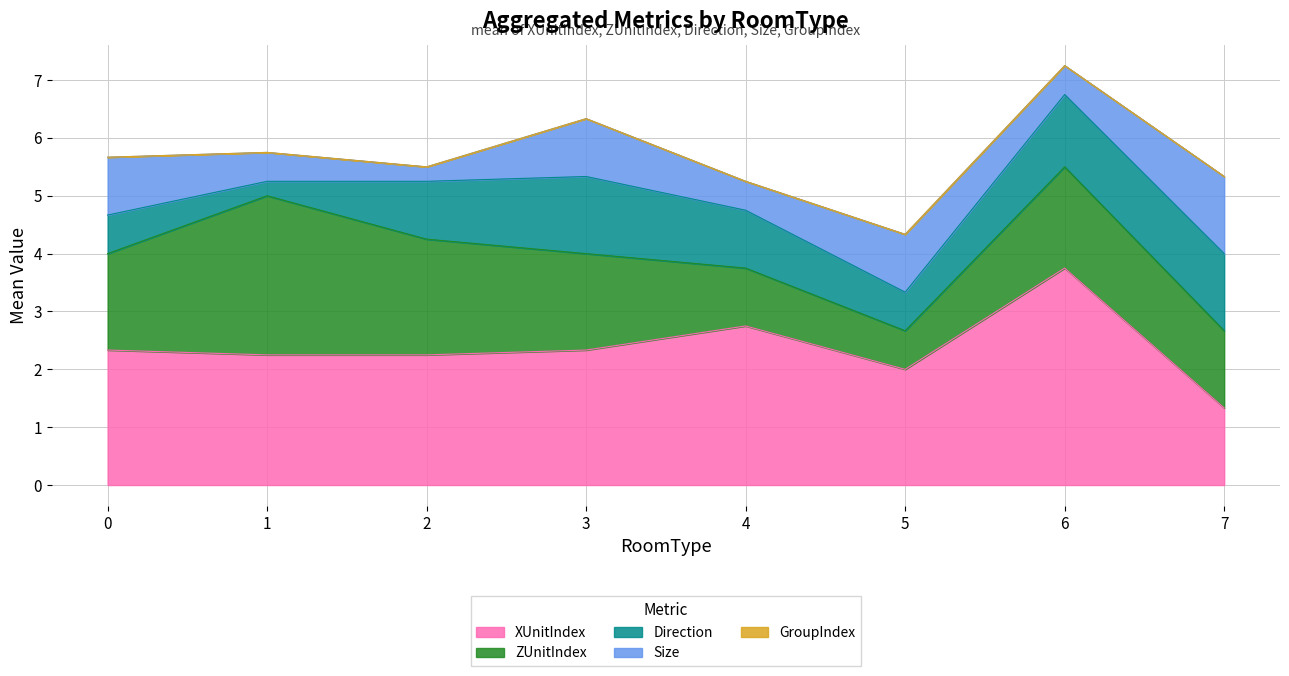

At which category is the sum across all series the highest?

6